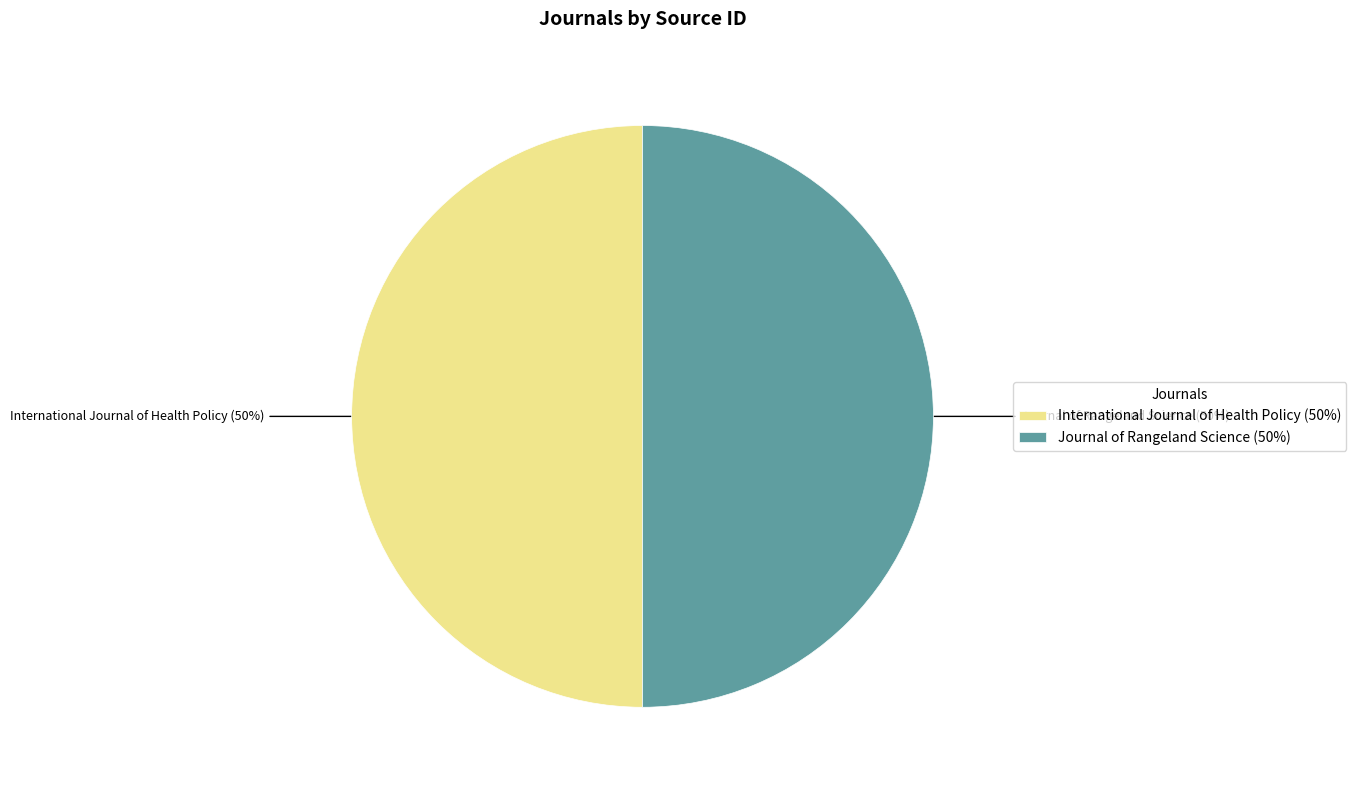

What is the ratio of the value at Journal of Rangeland Science (50%) to the value at International Journal of Health Policy (50%)?

1.0